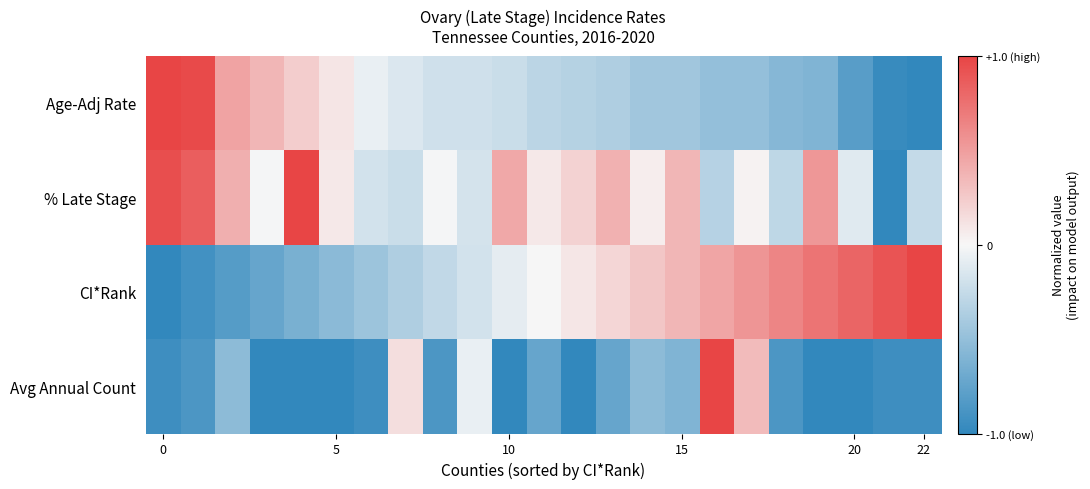

Which series has the largest range (max minus min)?

Age-Adj Rate